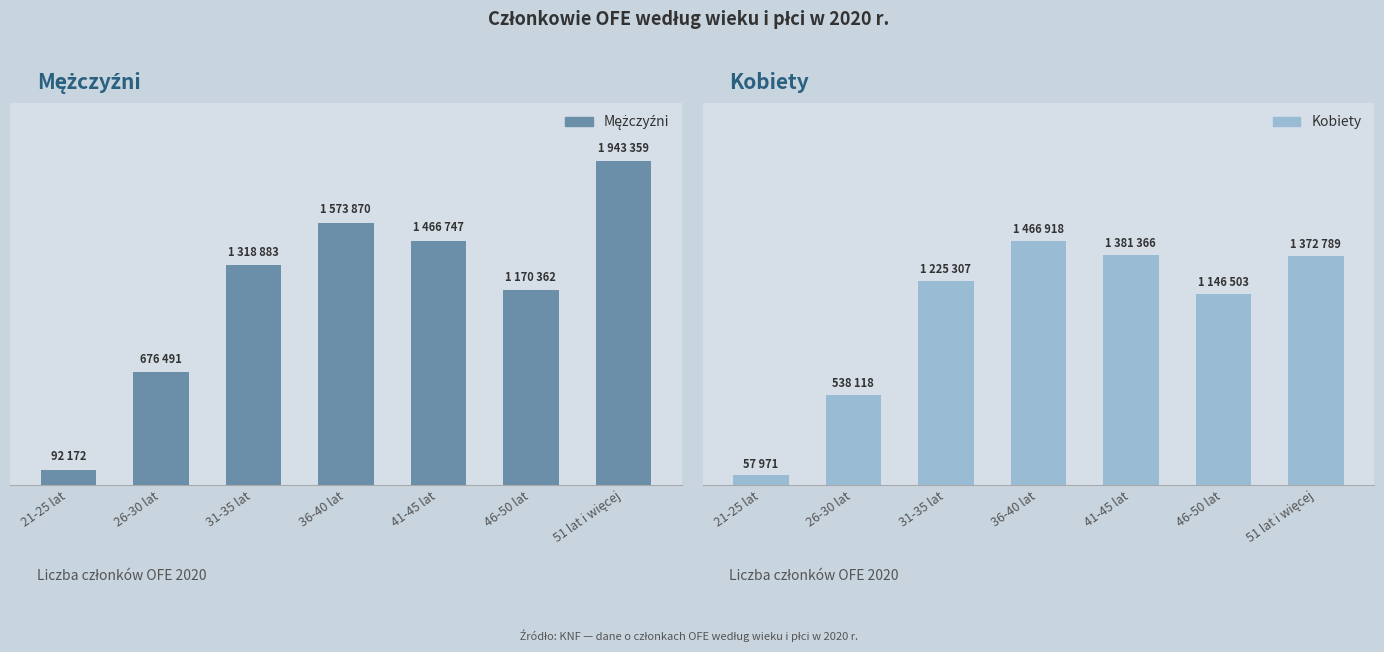

What is the label of the 3rd bar from the left?

31-35 lat